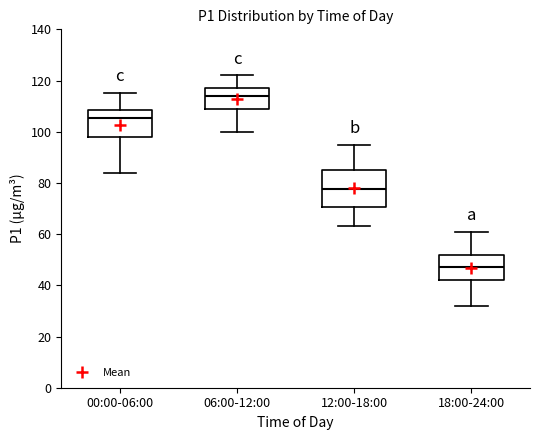

Which box is the tallest, from its lower edge to its upper edge?

12:00-18:00